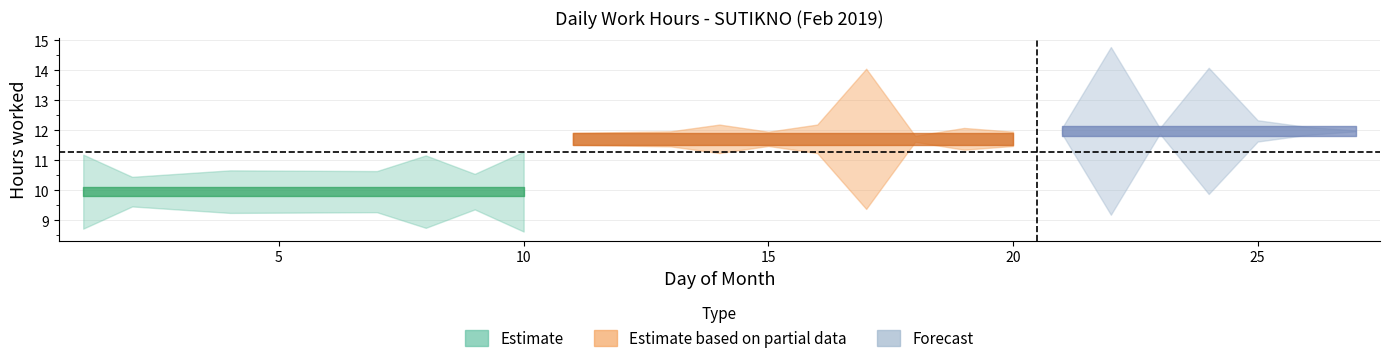

What is the greatest value displayed?

14.8